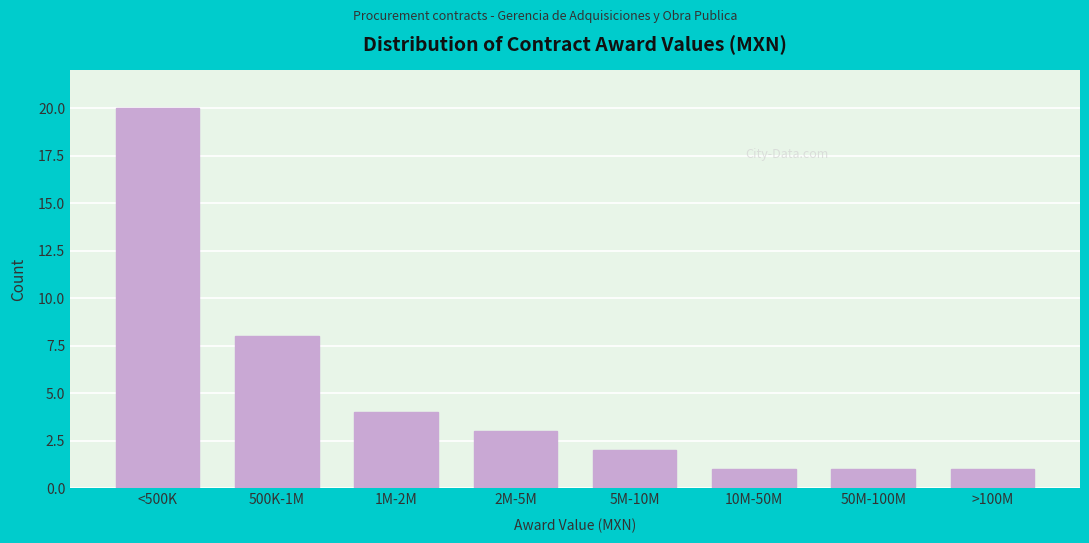

Reading left to right, transcribe all the data shown in this chart.

<500K=20	500K-1M=8	1M-2M=4	2M-5M=3	5M-10M=2	10M-50M=1	50M-100M=1	>100M=1